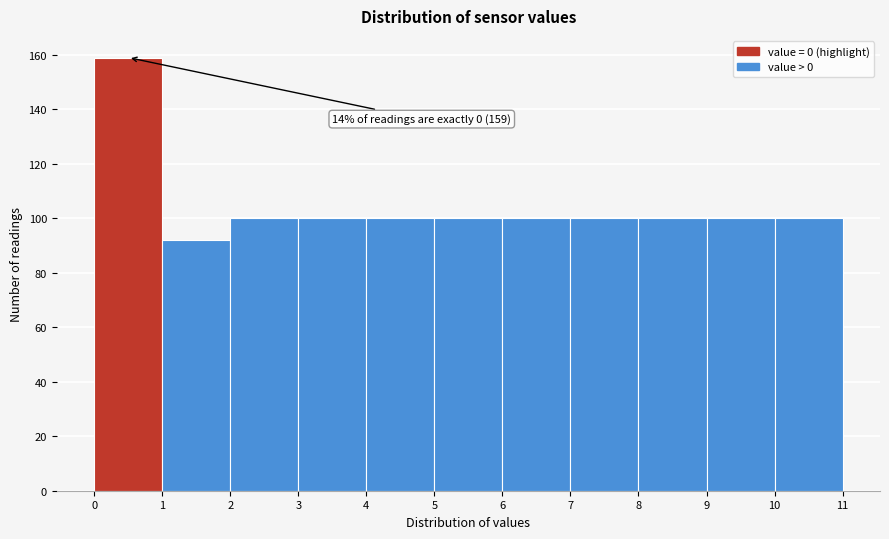

Over which range of the x-axis is the bar tallest?

0 to 1